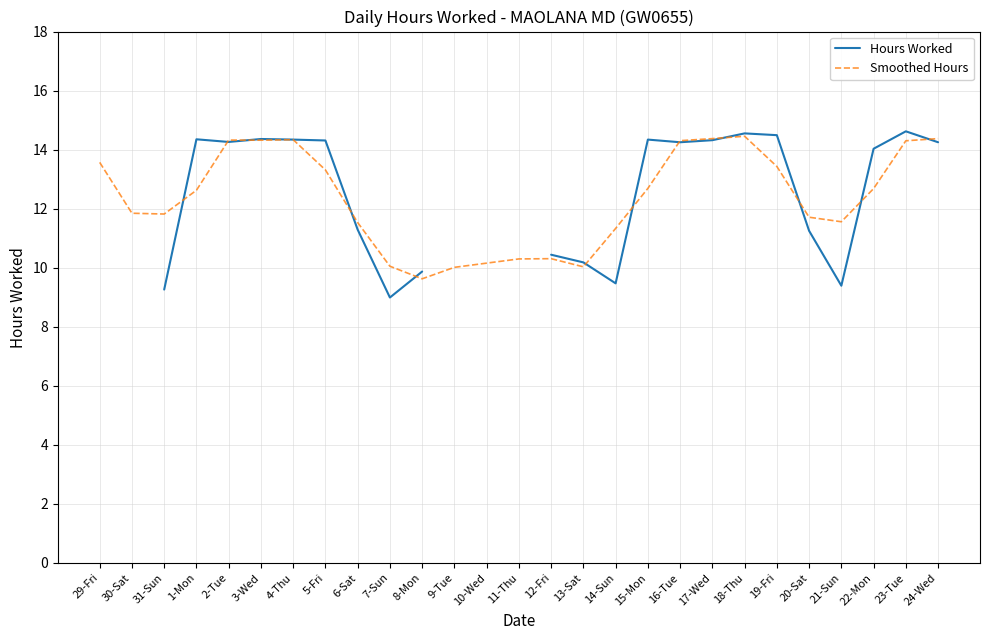

The value of Smoothed Hours at 21-Sun is 11.6. True or false?

True